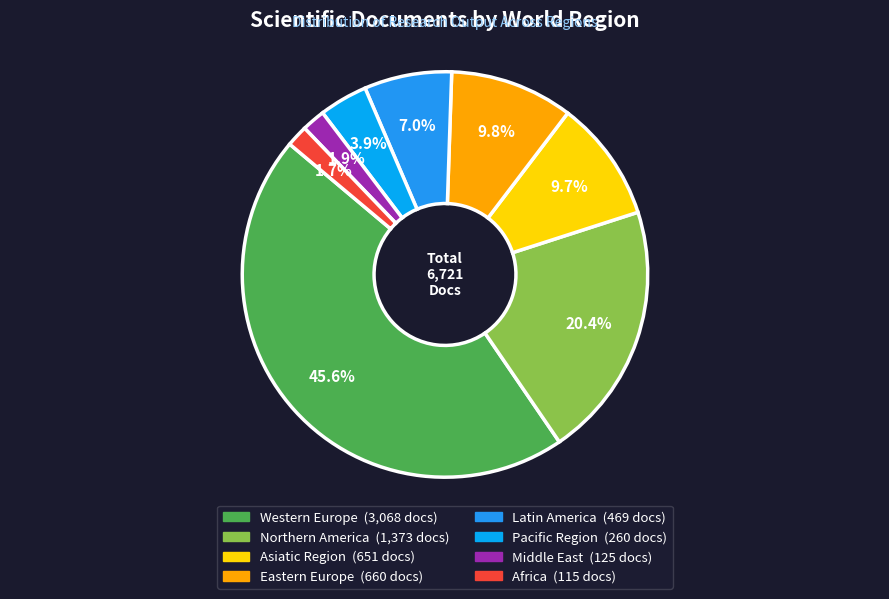

Count the number of slices in the pie.

8